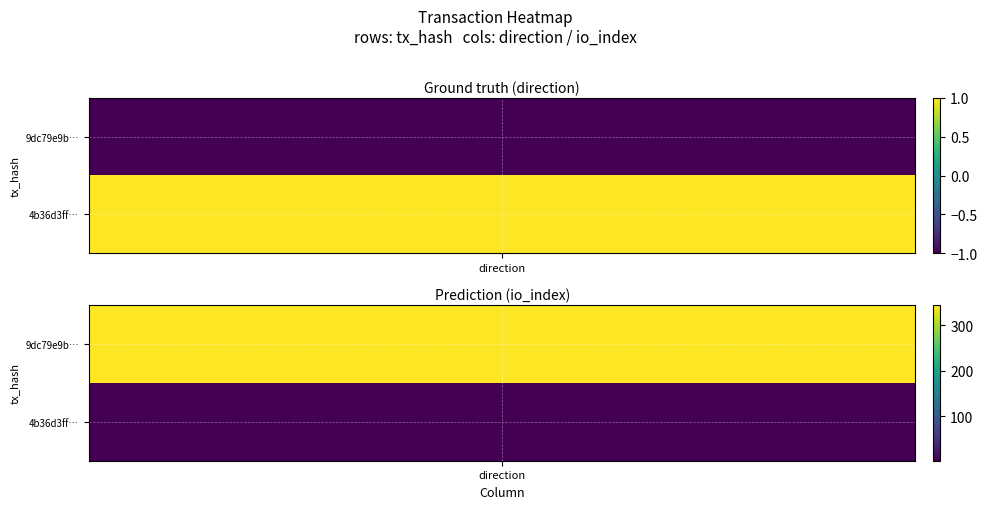

Count the number of data series in this chart.

2